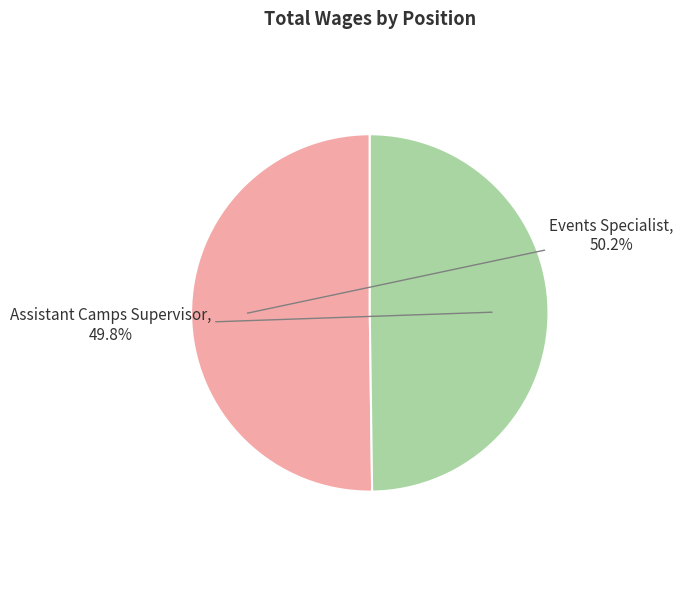

Is there any slice that represents more than half of the pie?

Yes